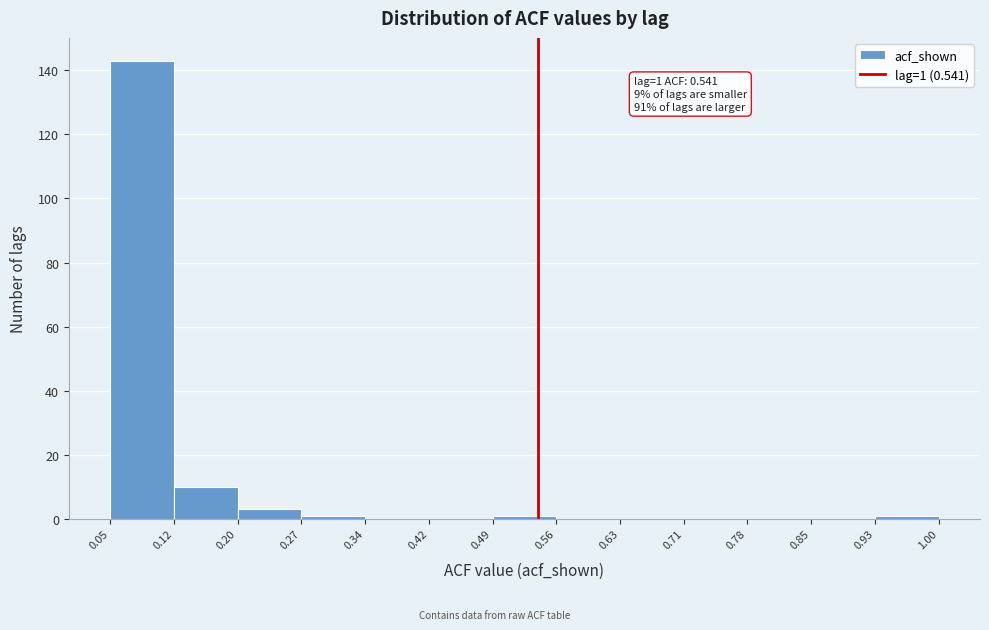

Which range on the x-axis has the tallest bar?

0.05 to 0.12